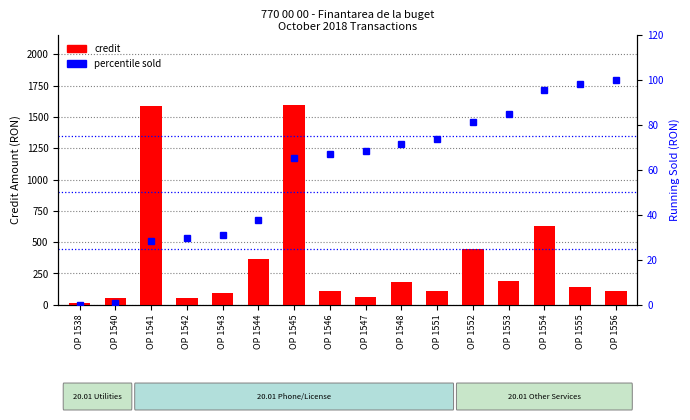

Reading right to left, extract all data points from this chart.

credit: OP 1556=106.9	OP 1555=142.8	OP 1554=628.3	OP 1553=189.0	OP 1552=447.8	OP 1551=113.0	OP 1548=185.4	OP 1547=64.7	OP 1546=108.3	OP 1545=1594.6	OP 1544=368.6	OP 1543=91.7	OP 1542=54.7	OP 1541=1586.5	OP 1540=54.7	OP 1538=14.6
percentile sold: OP 1556=100.0	OP 1555=98.1	OP 1554=95.6	OP 1553=84.7	OP 1552=81.4	OP 1551=73.6	OP 1548=71.6	OP 1547=68.4	OP 1546=67.3	OP 1545=65.4	OP 1544=37.6	OP 1543=31.2	OP 1542=29.6	OP 1541=28.6	OP 1540=1.0	OP 1538=0.0